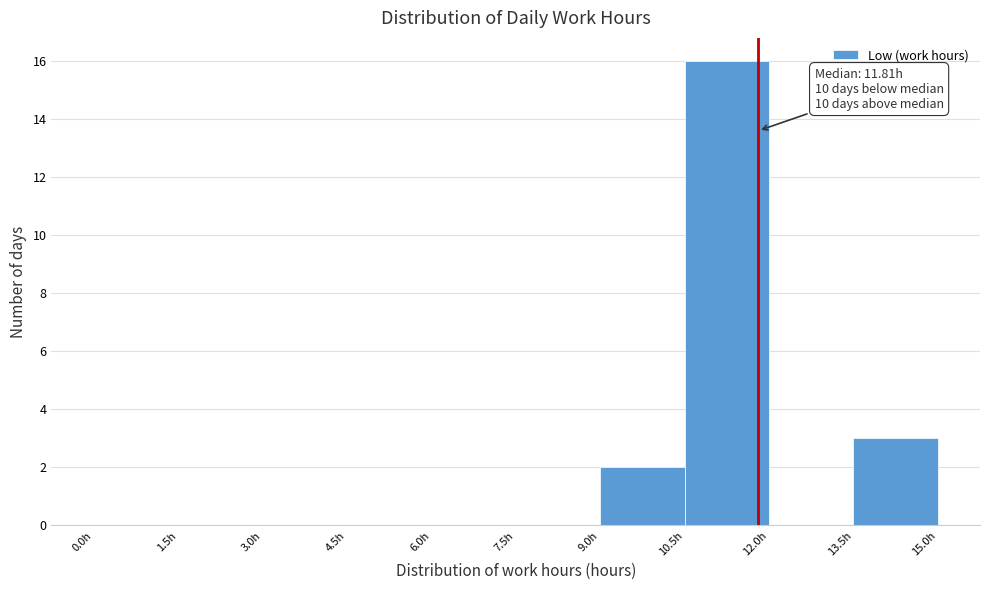

Which range on the x-axis has the tallest bar?

10.5 to 12.0